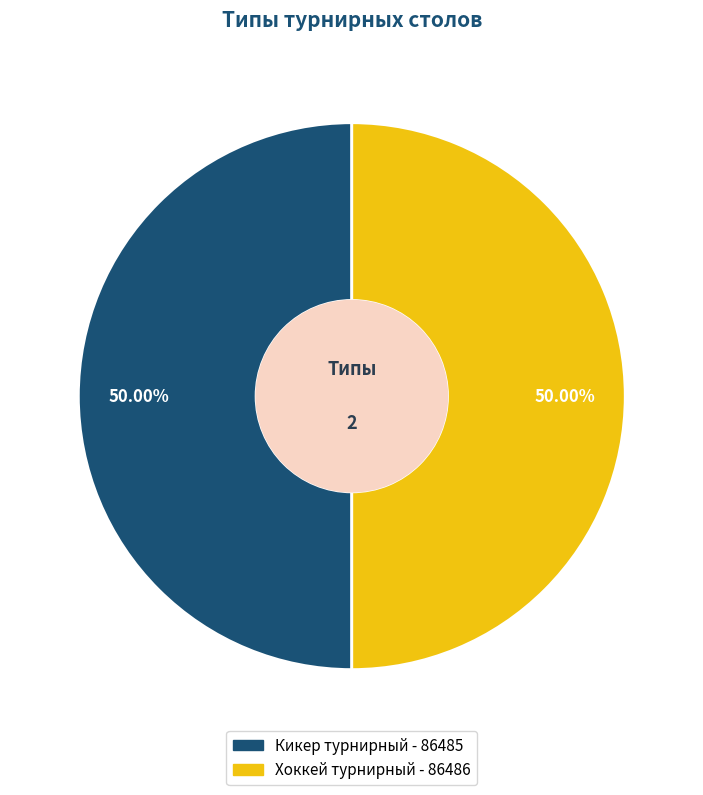

What percentage is the Кикер турнирный slice, to the nearest percent?

50%